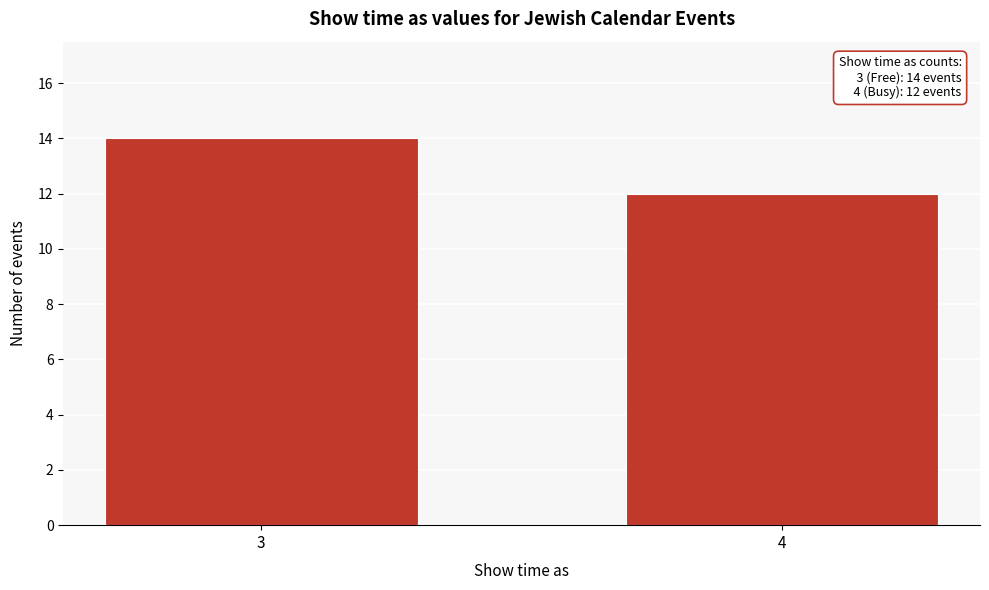

Reading left to right, list all the values displayed in this chart.

3=14	4=12